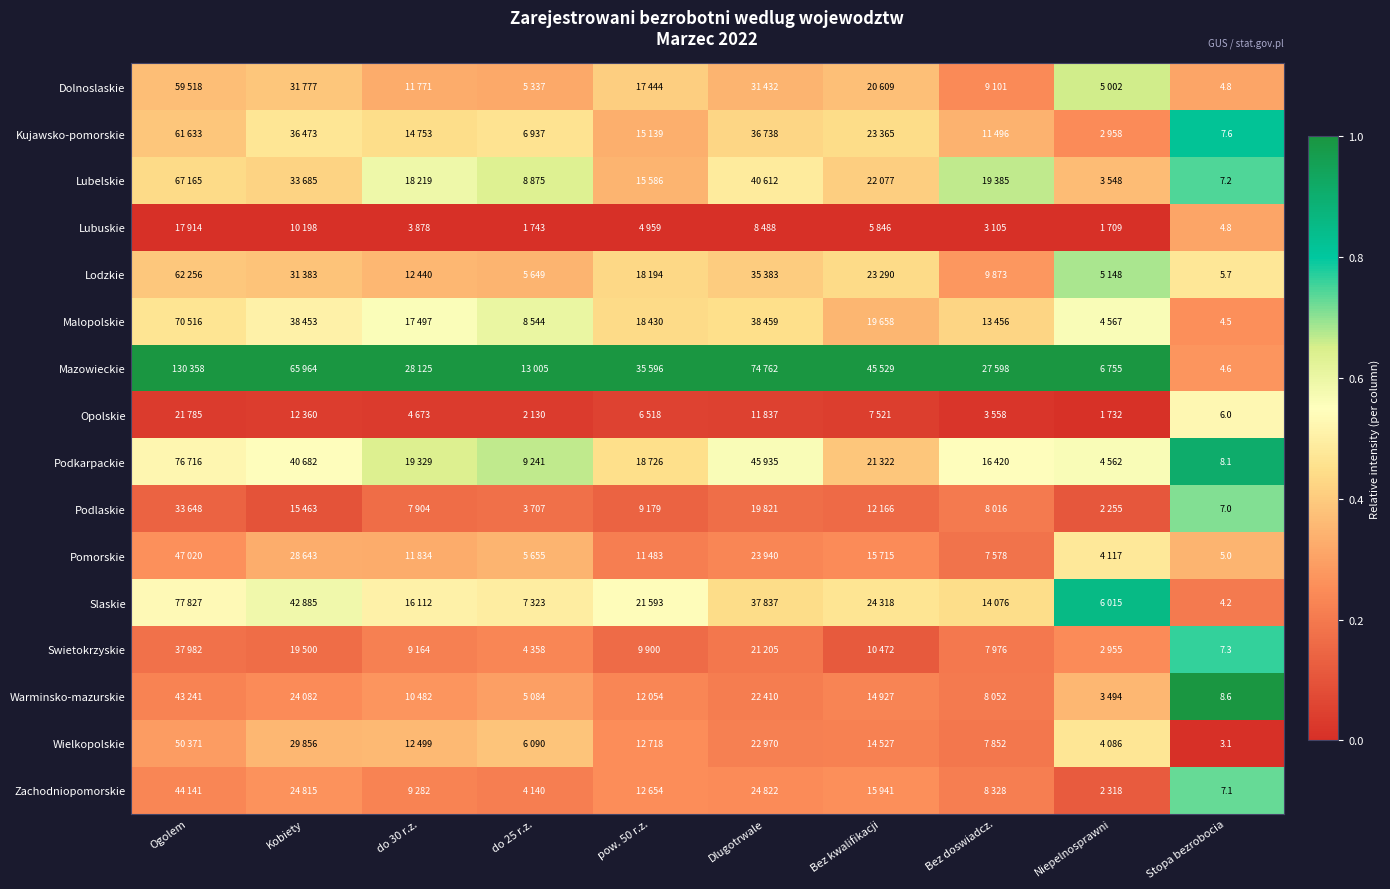

Between Dlugotrwale and Kobiety, which is larger?

Kobiety